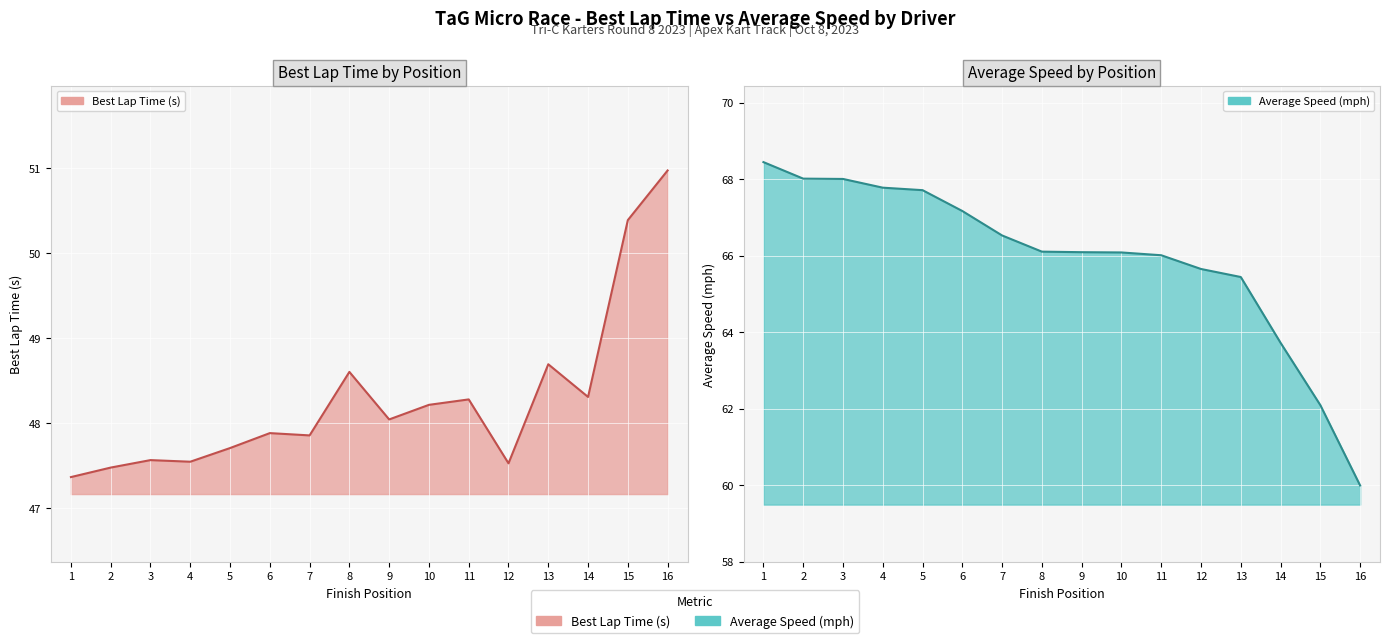

The Average Speed (mph) series shows 42.2 at 14. True or false?

False